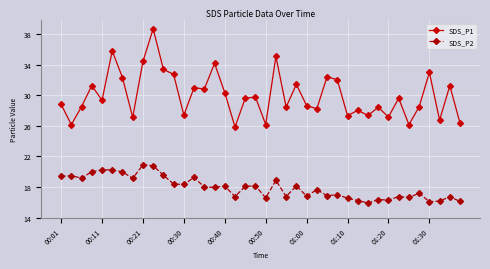

What is the average value of the SDS_P1 series?

30.0